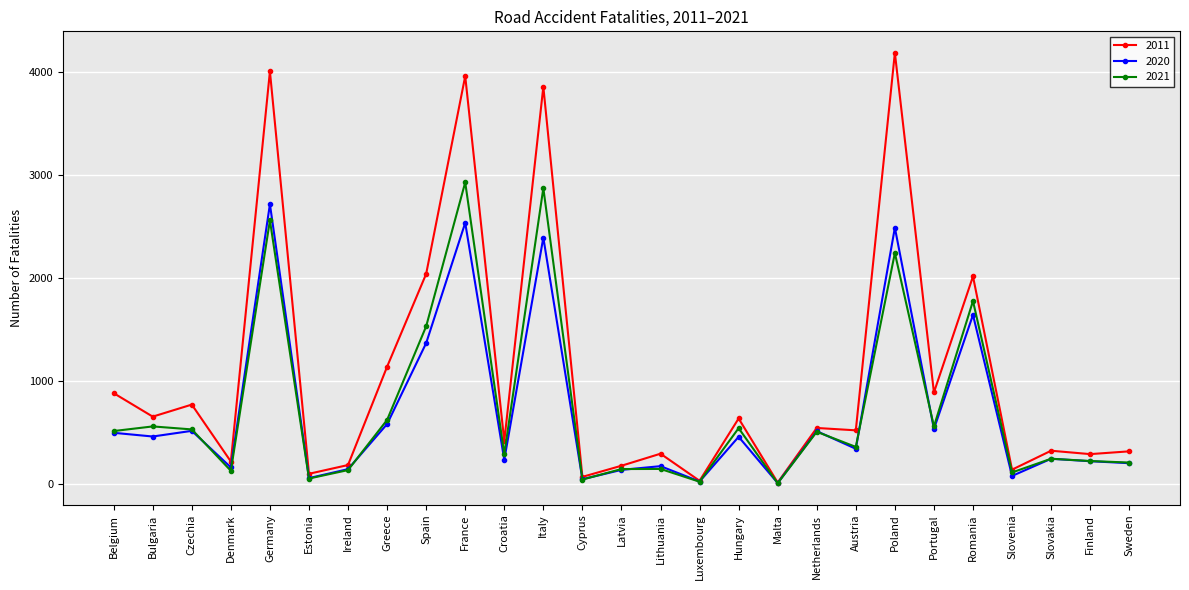

At which label is 2020 closest to 1365?

Spain